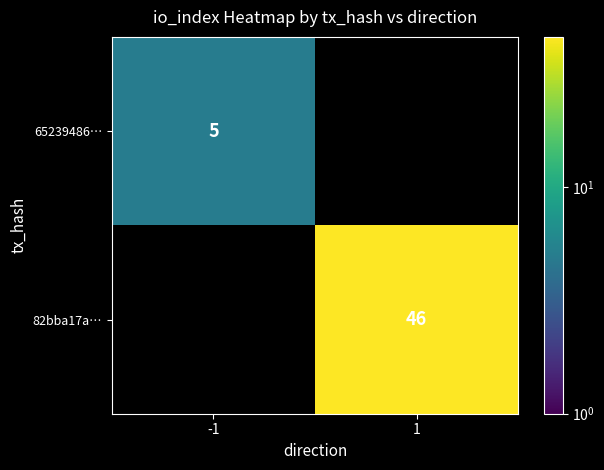

Which label corresponds to the largest value in the chart?

1